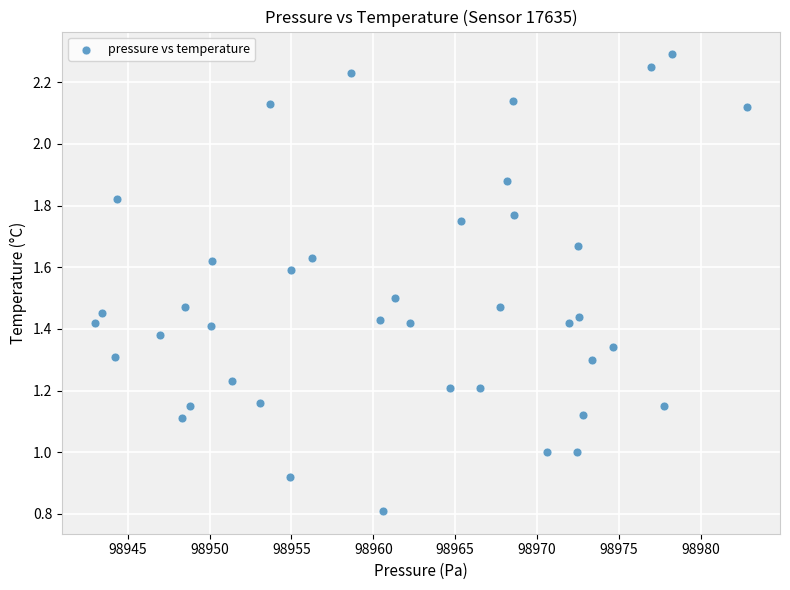

What is the range of X values (max minus min)?

39.9